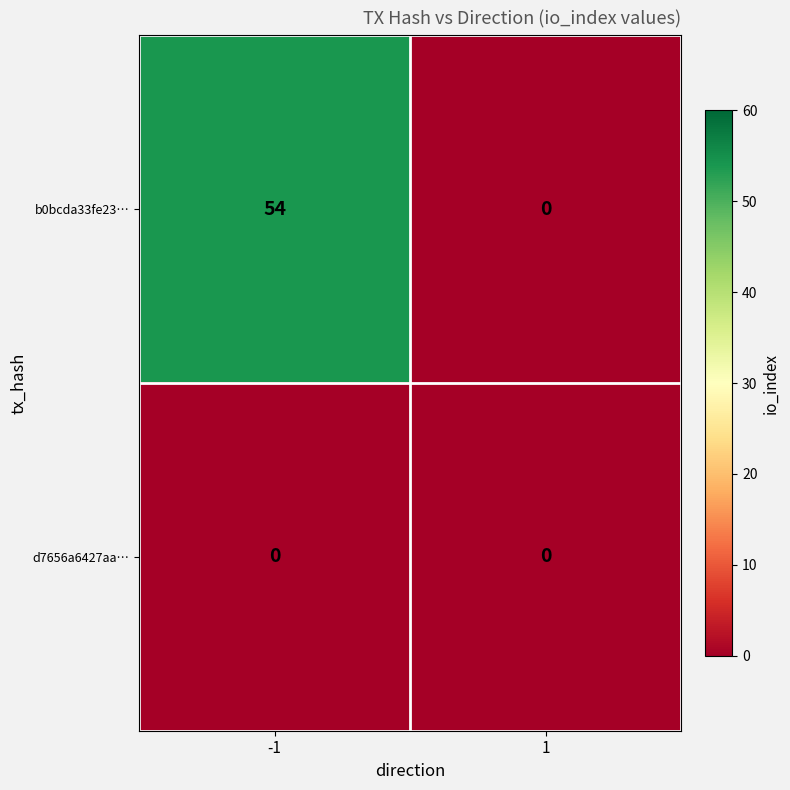

List the series in order of their overall mean, lowest first.

d7656a6427aa…, b0bcda33fe23…